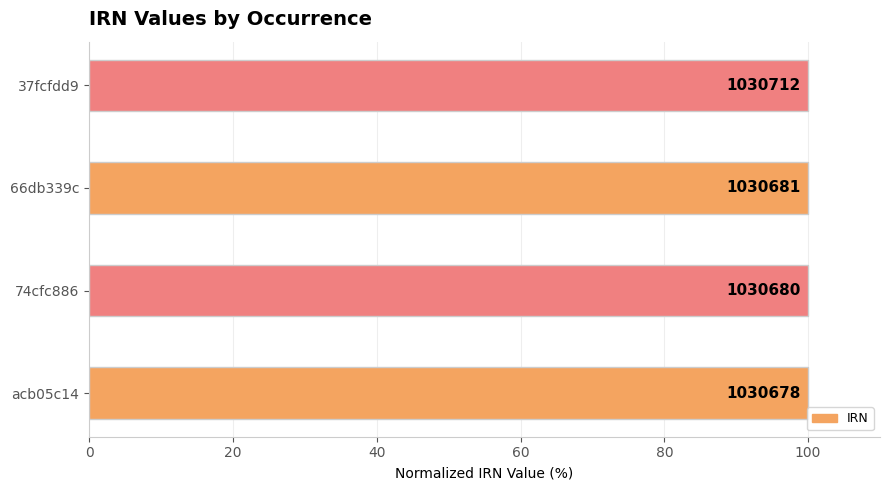

Are the bars horizontal?

Yes